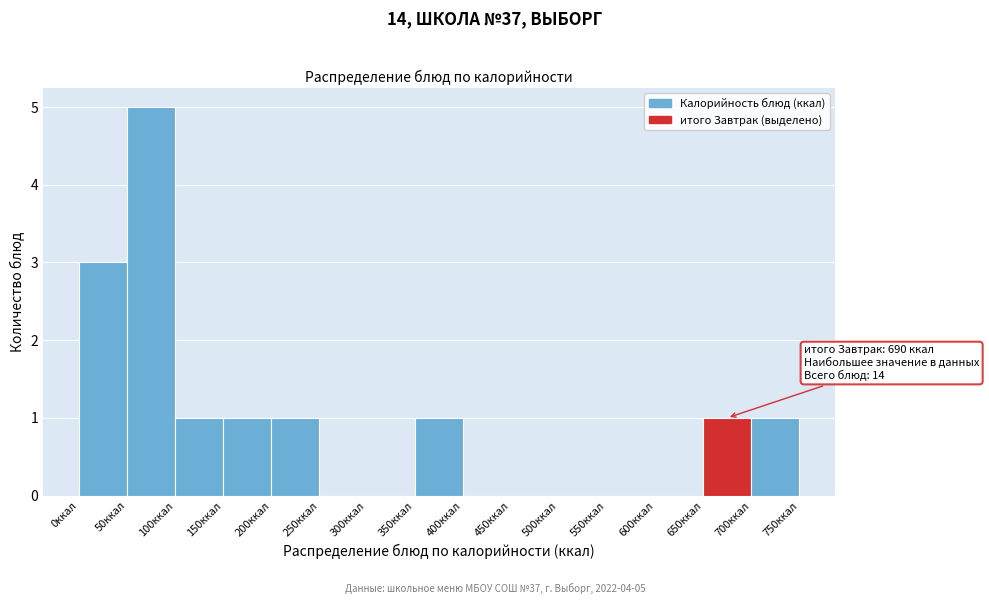

Which range on the x-axis has the tallest bar?

50 to 100